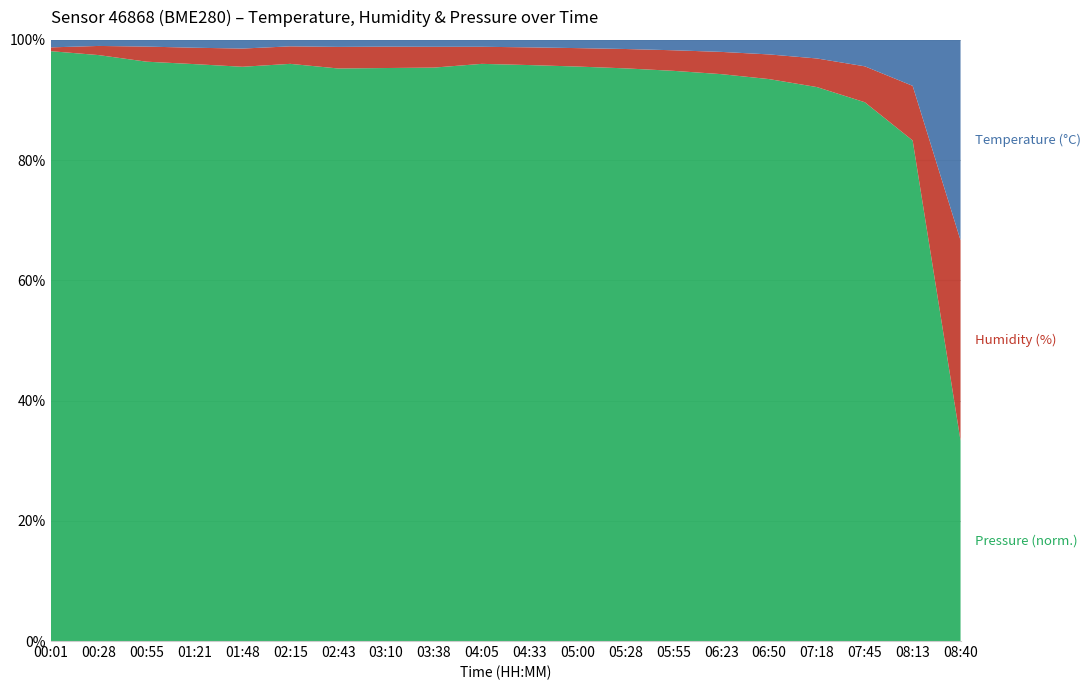

The value of Pressure_rel at 05:55 is 101510.0. True or false?

True